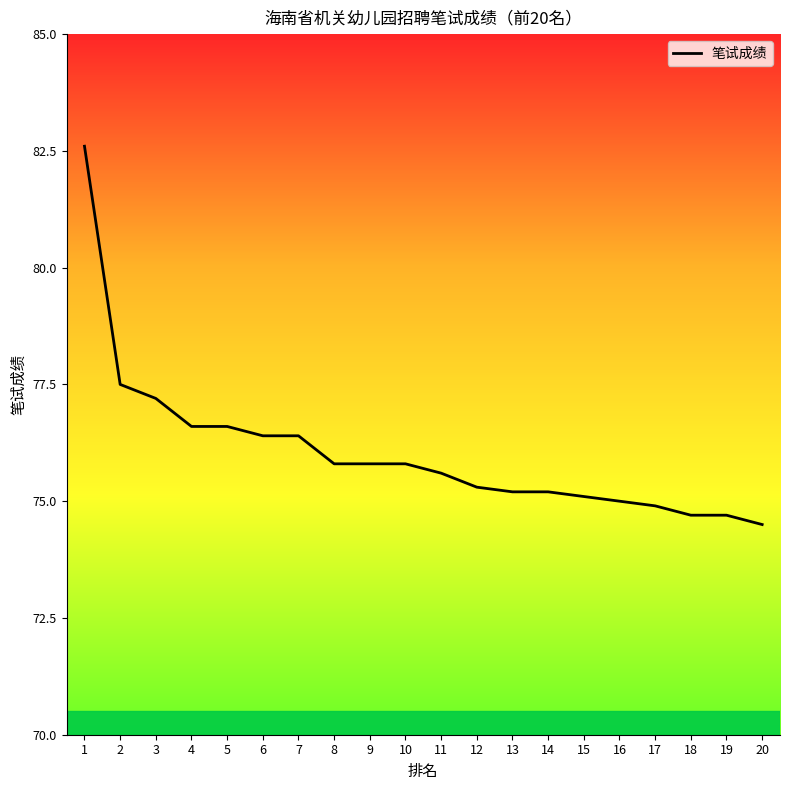

What is the ratio of the value at 14 to the value at 4?

1.0